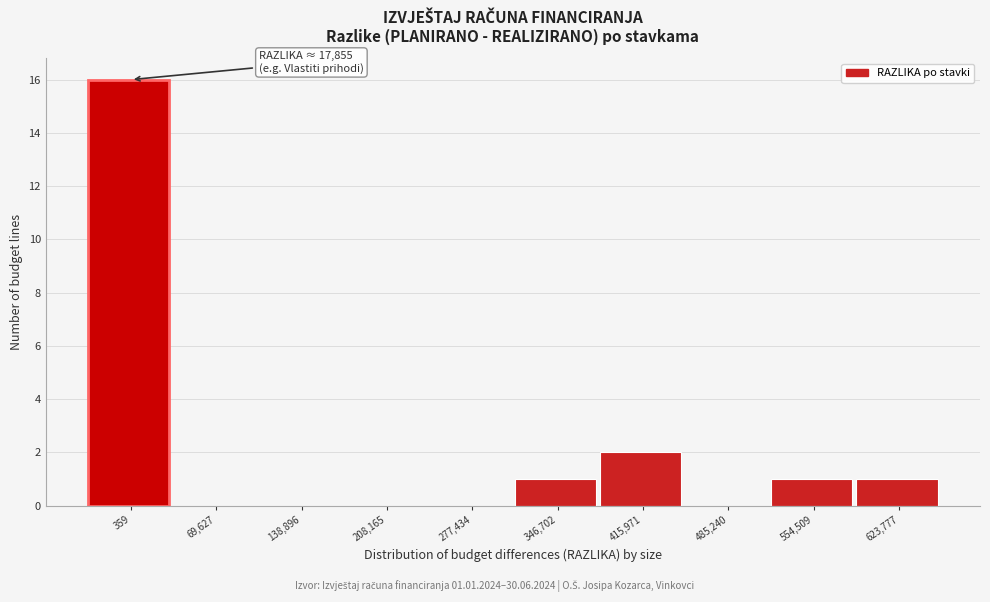

Reading left to right, transcribe all the data shown in this chart.

359=16	69,627=0	138,896=0	208,165=0	277,434=0	346,702=1	415,971=2	485,240=0	554,509=1	623,777=1